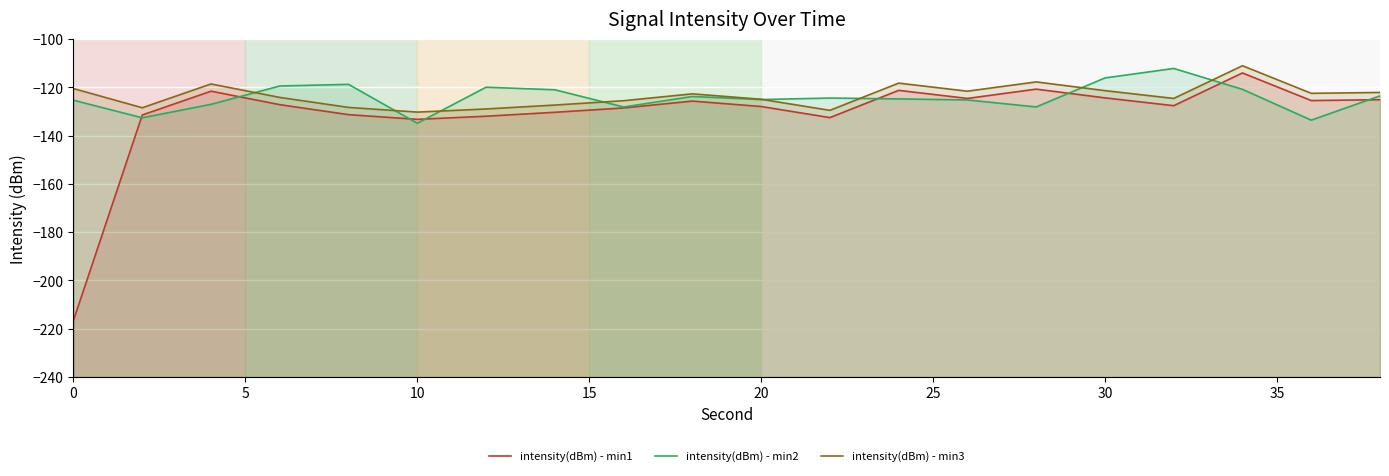

What is the average value of the intensity(dBm) - min3 series?

-123.4